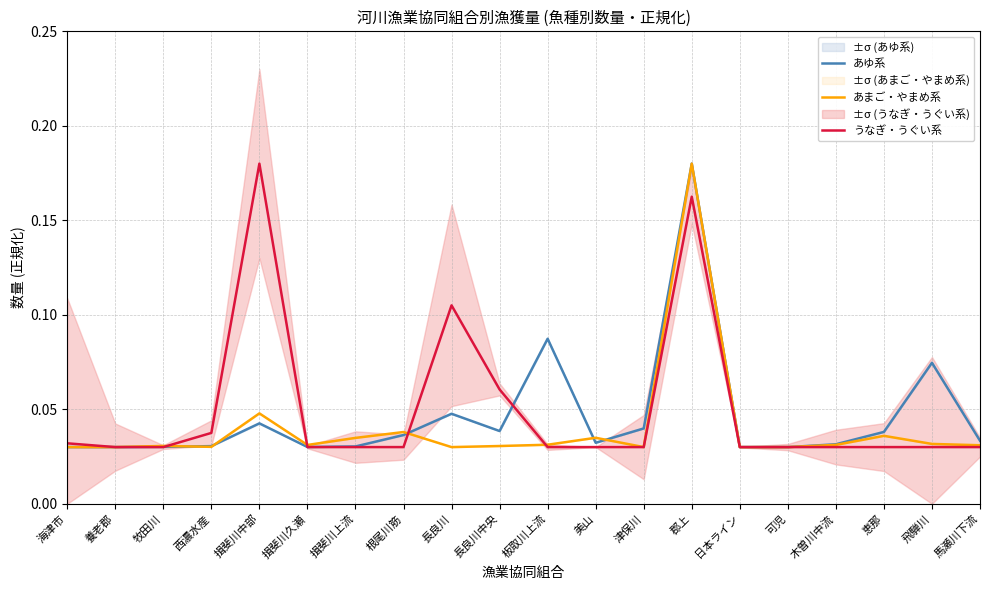

Reading left to right, extract all data points from this chart.

あゆ系: 0.0	0.0	0.0	0.0	0.0	0.0	0.0	0.0	0.0	0.0	0.1	0.0	0.0	0.2	0.0	0.0	0.0	0.0	0.1	0.0
あまご・やまめ系: 0.0	0.0	0.0	0.0	0.0	0.0	0.0	0.0	0.0	0.0	0.0	0.0	0.0	0.2	0.0	0.0	0.0	0.0	0.0	0.0
うなぎ・うぐい系: 0.0	0.0	0.0	0.0	0.2	0.0	0.0	0.0	0.1	0.1	0.0	0.0	0.0	0.2	0.0	0.0	0.0	0.0	0.0	0.0